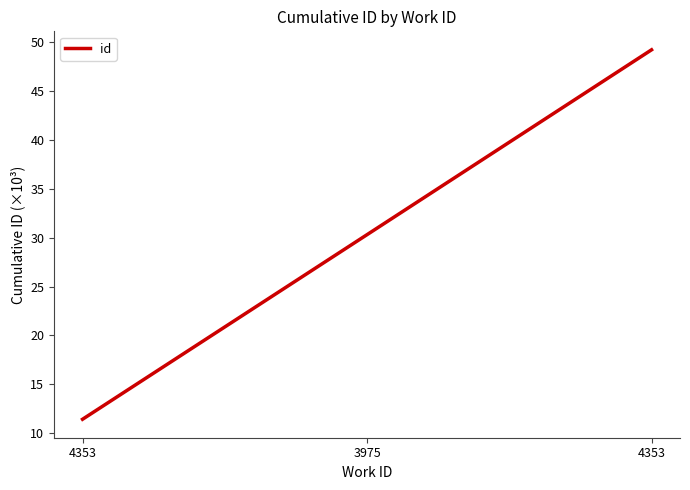

Where is the data nearest to the value 30?

3975